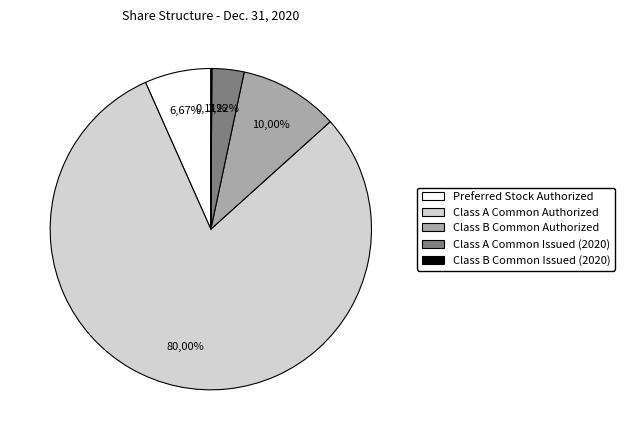

How much of the chart is everything except Class B Common Issued (2020)?

99.9%